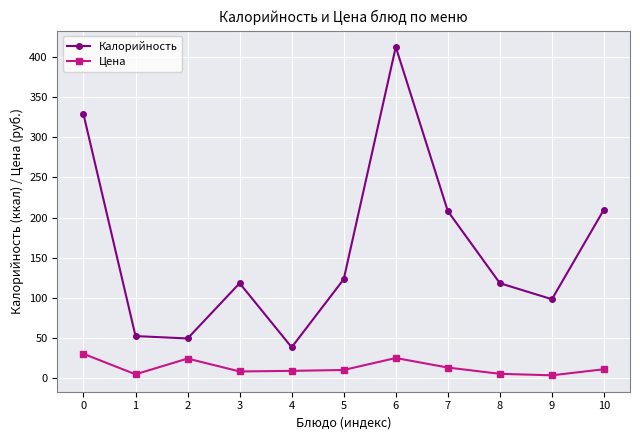

How many interior local valleys does the Калорийность series have?

3